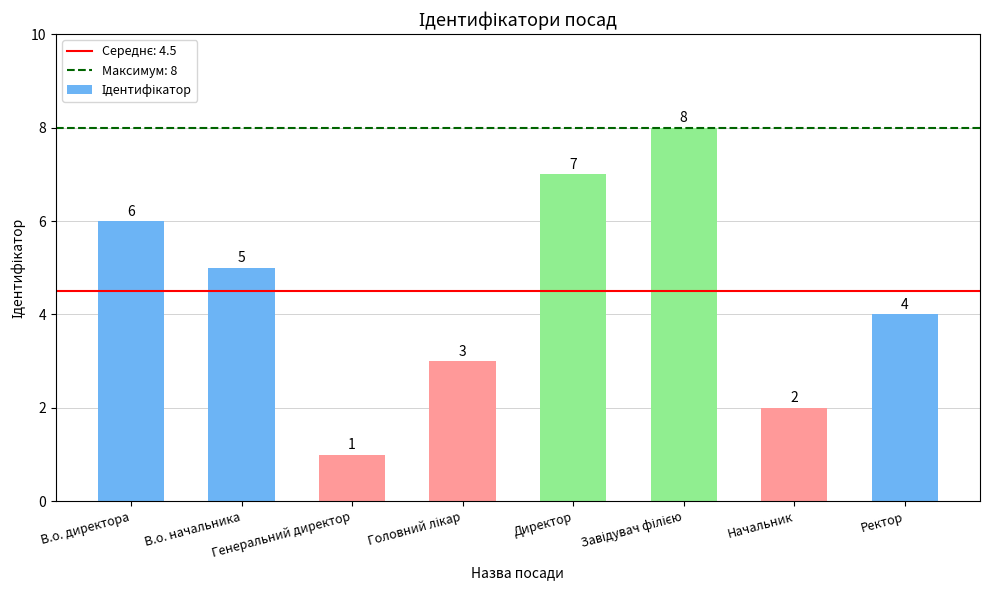

What is the maximum value shown in the chart?

8